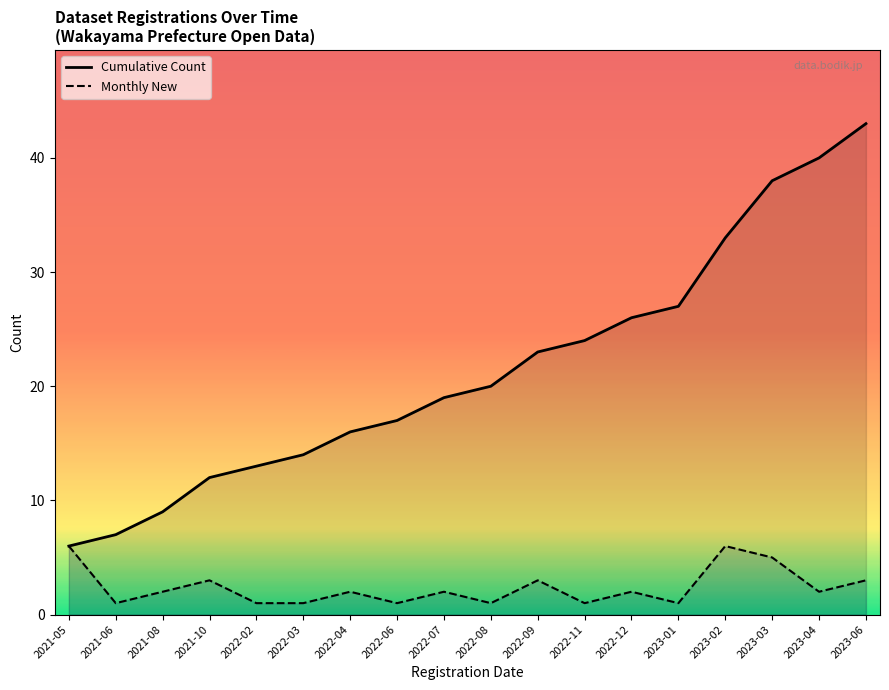

What is the smallest value displayed?

1